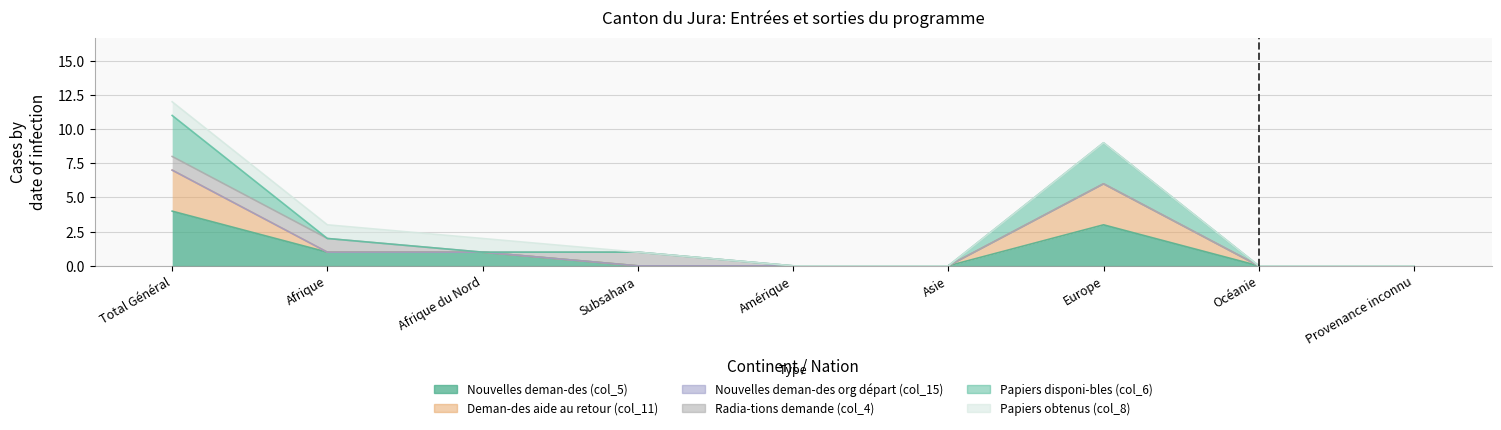

What position from the right is Subsahara?

6